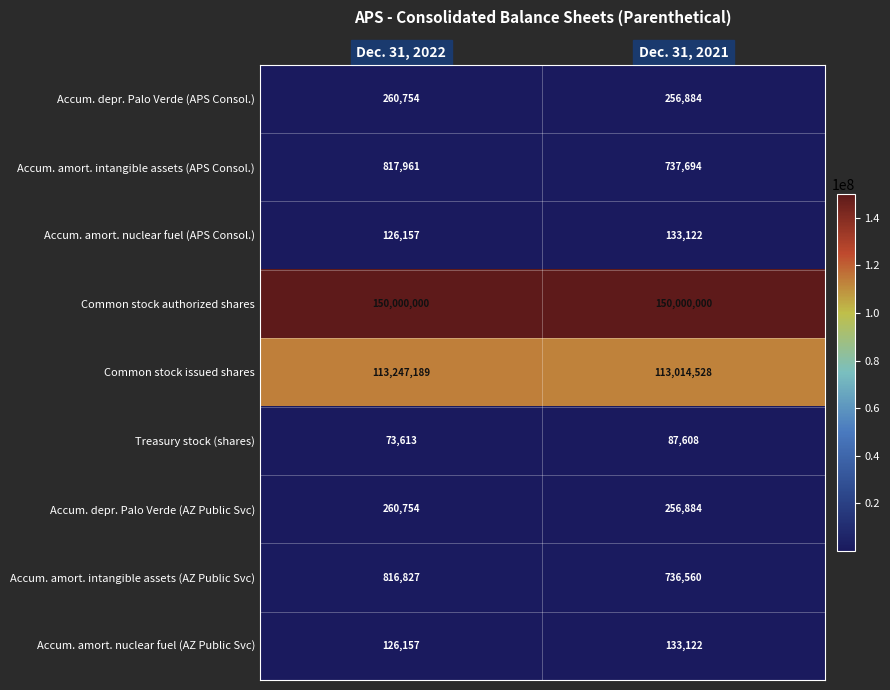

Which series changed the most between Dec. 31, 2022 and Dec. 31, 2021?

Common stock issued shares